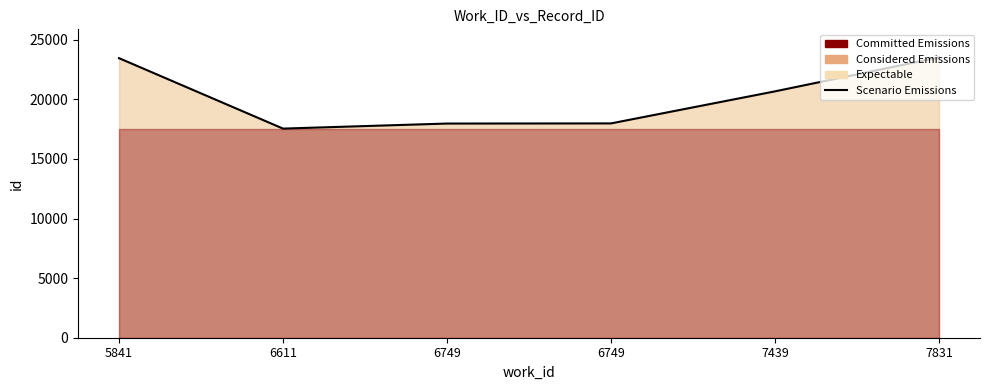

Reading left to right, transcribe all the data shown in this chart.

5841=23449	6611=17541	6749=17965	6749=17977	7439=20666	7831=23516